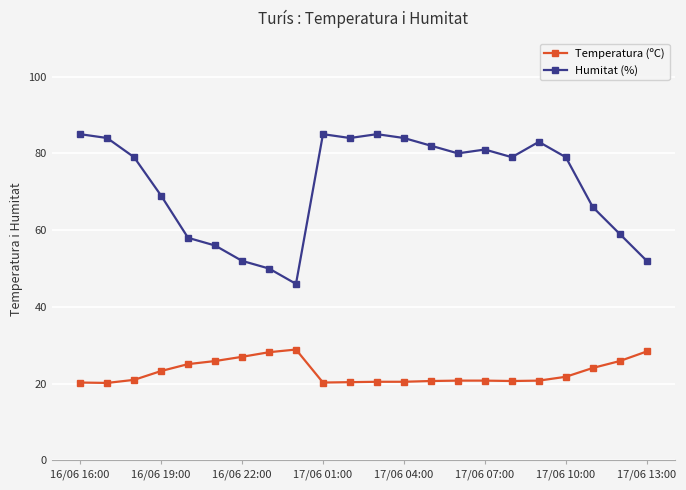

What is the difference between the maximum and minimum values in the Humitat (%) series?

39.0